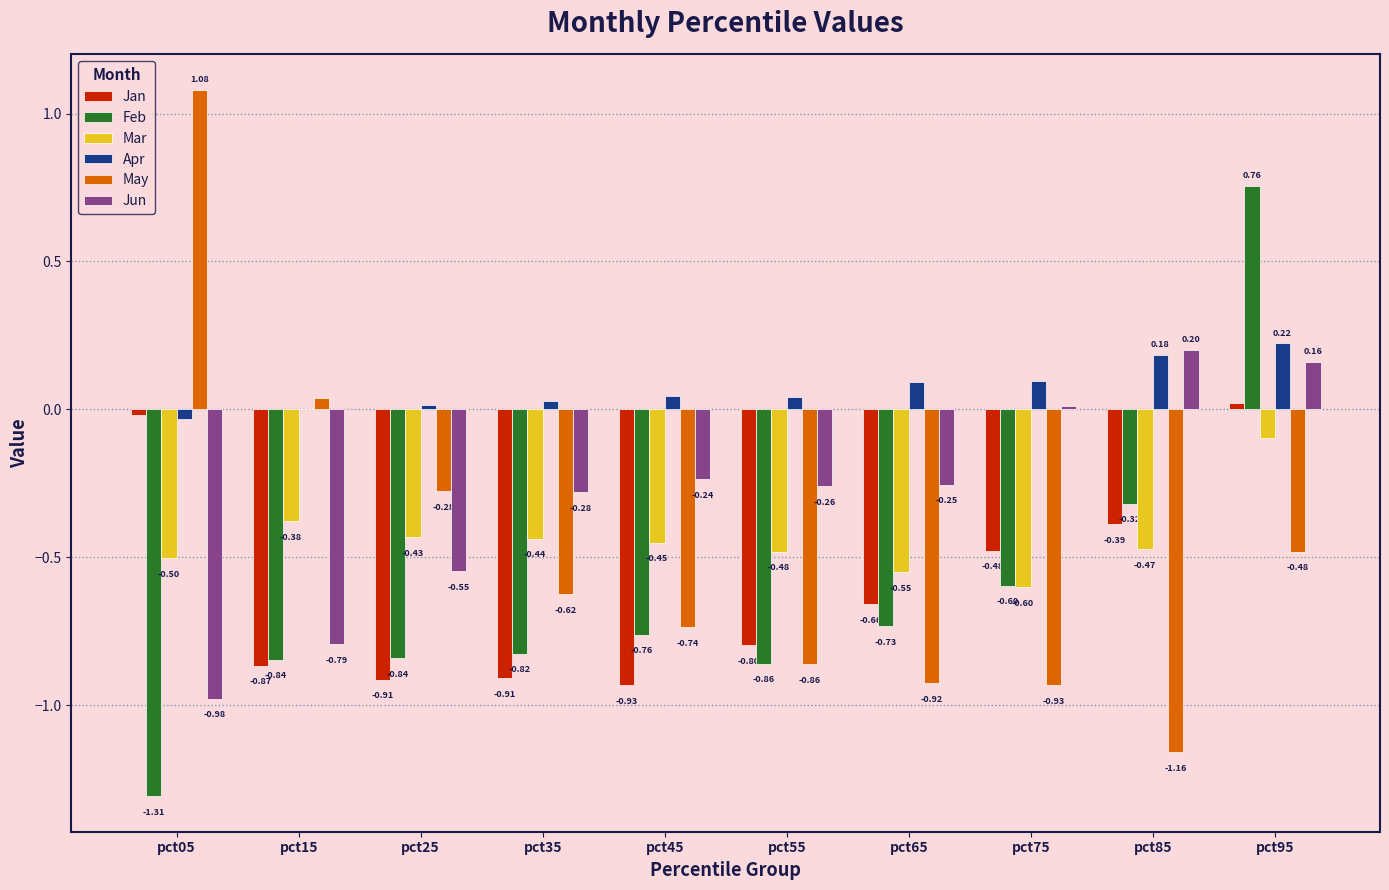

Is the value of Apr at pct85 greater than the value of Jan at pct05?

Yes